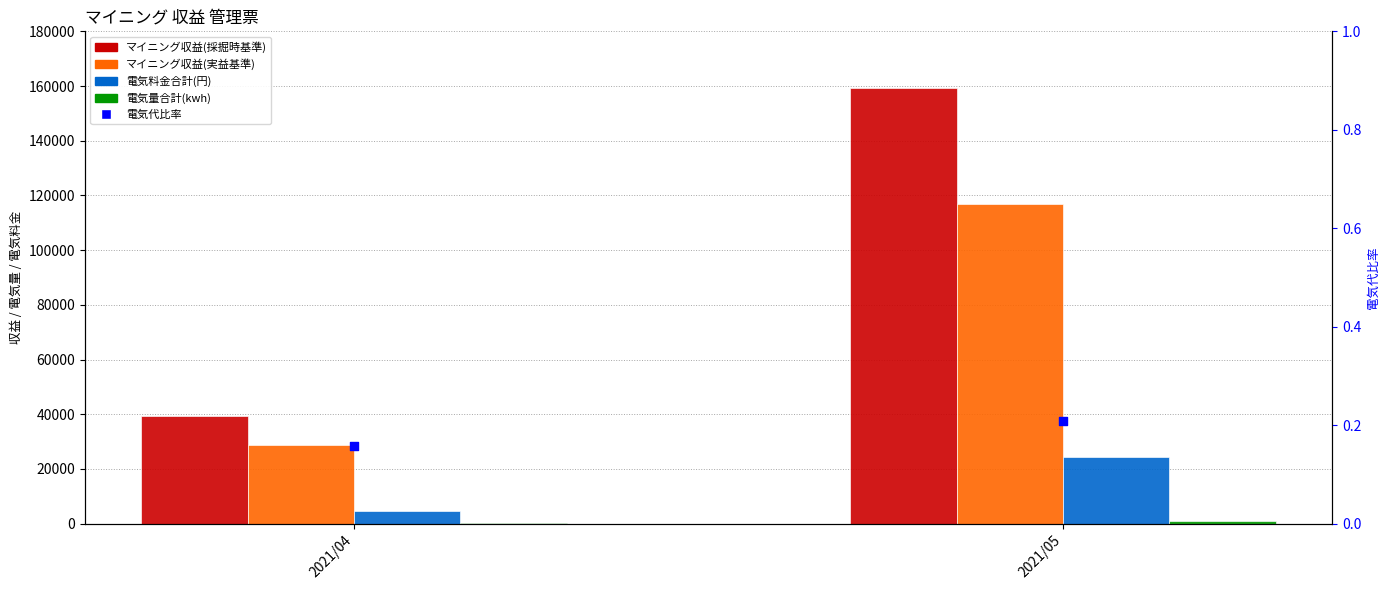

At how many categories does at least one series exceed 41744?

1